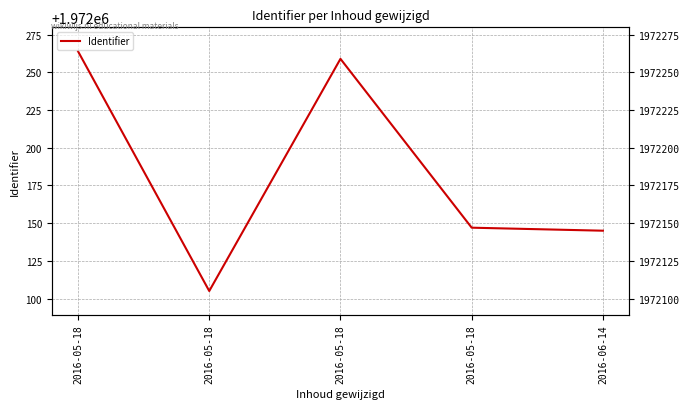

How many points are higher than both their immediate neighbors (excluding endpoints)?

1